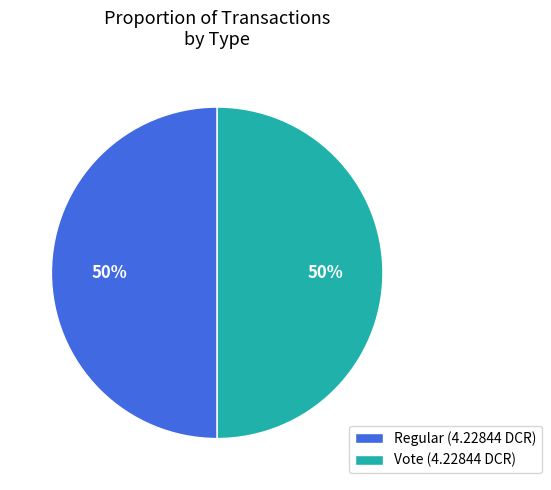

Is it true that Vote (4.22844 DCR) is 57% of the pie?

False